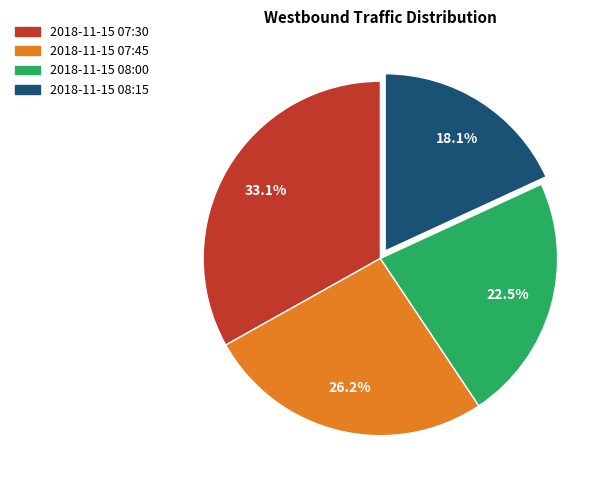

To the nearest percent, what is the average slice percentage?

25%